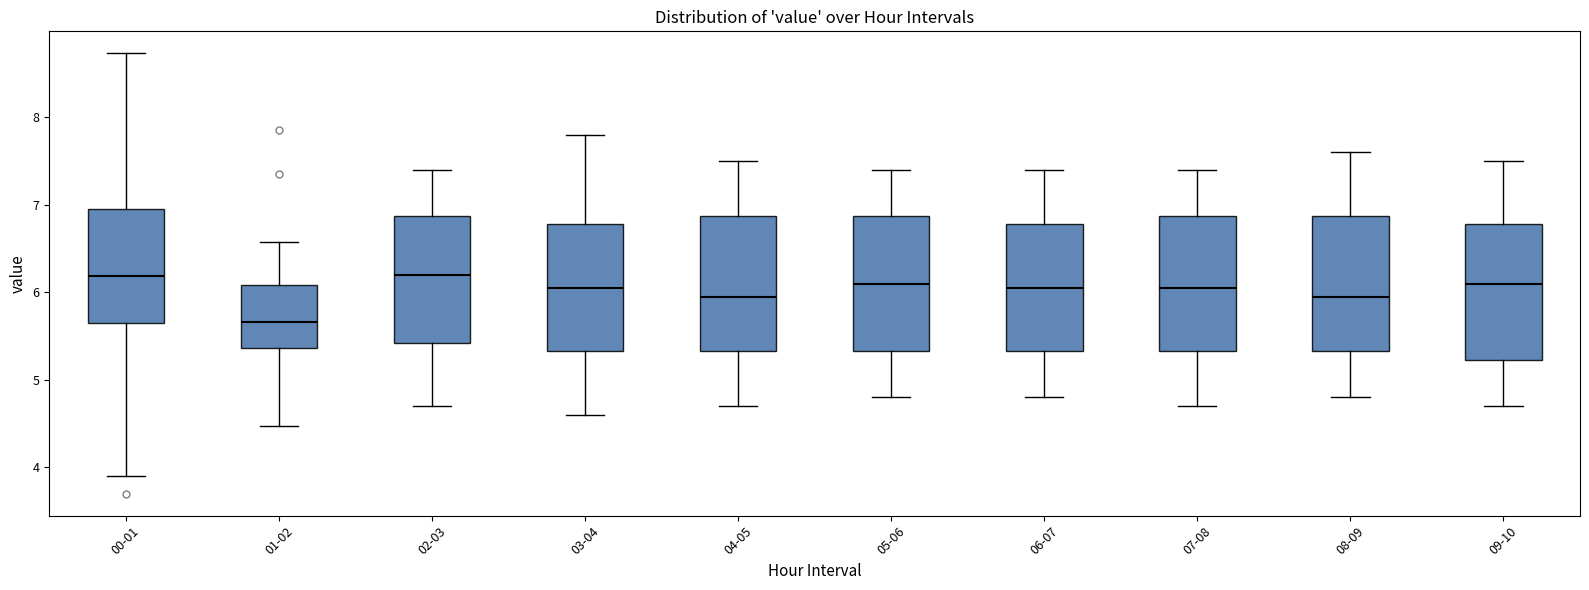

Reading left to right, read every box against the y-axis: the position of its median line, the range the box covers, and the ends of its whiskers. The values are not printed on the chart, so give them approximately, as read against the axis.

00-01: median 6.2, box 5.7 to 7.0, whiskers 3.9 to 8.7
01-02: median 5.7, box 5.4 to 6.1, whiskers 4.5 to 6.6
02-03: median 6.2, box 5.4 to 6.9, whiskers 4.7 to 7.4
03-04: median 6.1, box 5.3 to 6.8, whiskers 4.6 to 7.8
04-05: median 6.0, box 5.3 to 6.9, whiskers 4.7 to 7.5
05-06: median 6.1, box 5.3 to 6.9, whiskers 4.8 to 7.4
06-07: median 6.1, box 5.3 to 6.8, whiskers 4.8 to 7.4
07-08: median 6.1, box 5.3 to 6.9, whiskers 4.7 to 7.4
08-09: median 6.0, box 5.3 to 6.9, whiskers 4.8 to 7.6
09-10: median 6.1, box 5.2 to 6.8, whiskers 4.7 to 7.5